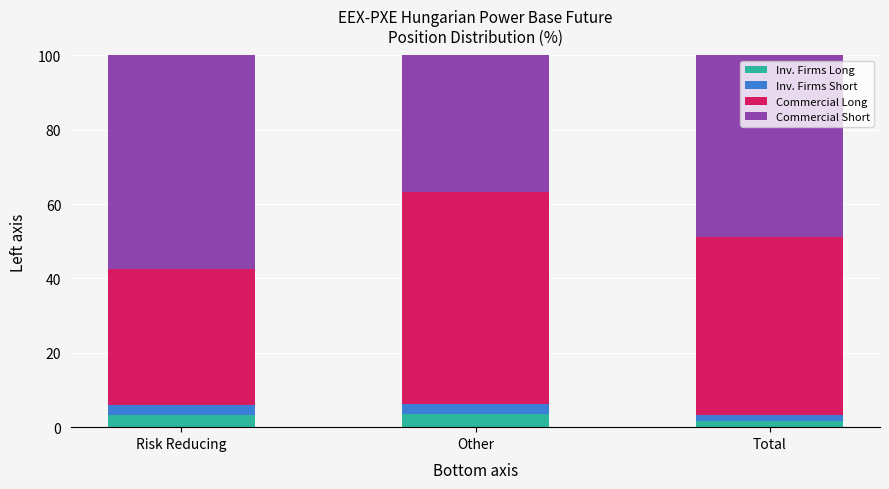

How many bars are there in total?

3